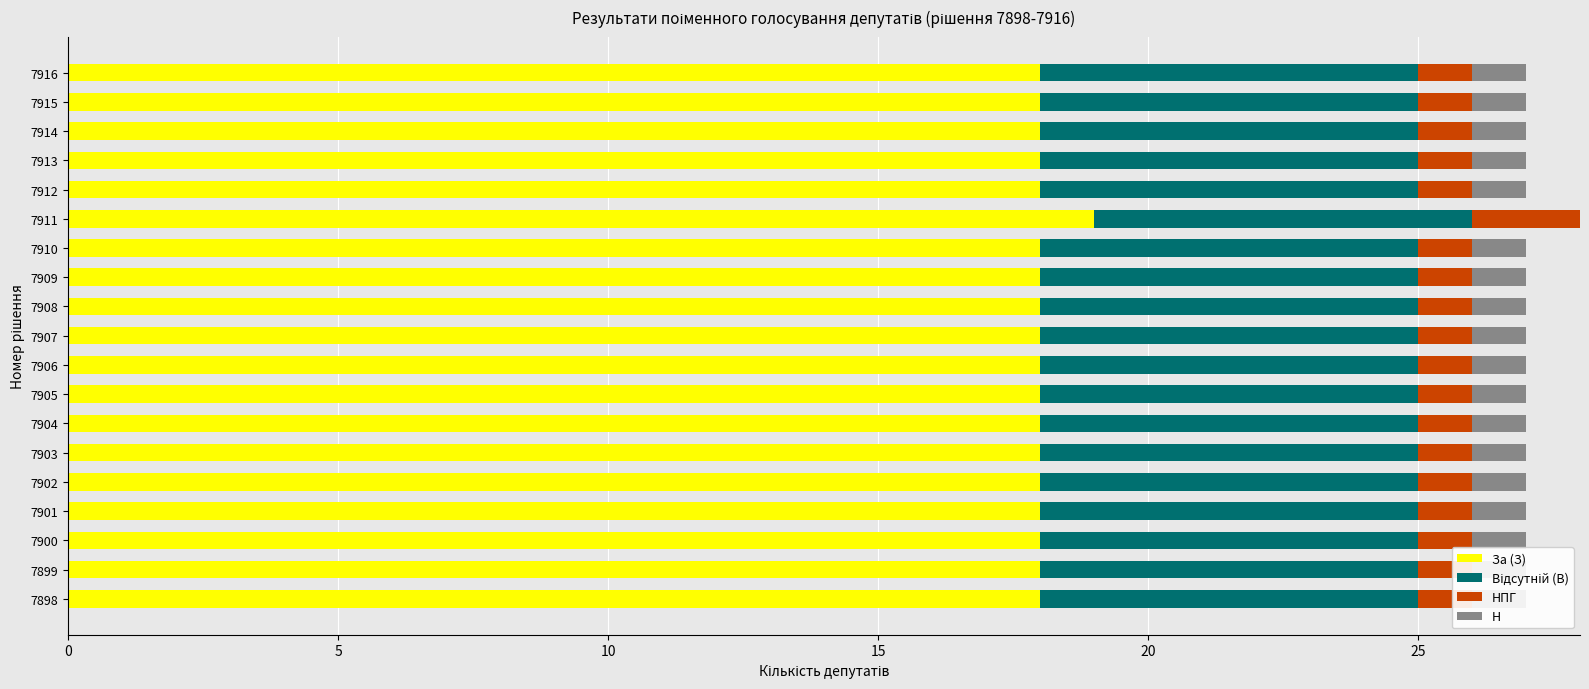

Reading left to right, list all the values displayed in this chart.

За (З): 18.0	18.0	18.0	18.0	18.0	18.0	18.0	18.0	18.0	18.0	18.0	18.0	18.0	19.0	18.0	18.0	18.0	18.0	18.0
Відсутній (В): 0.6	0.6	0.6	0.6	0.6	0.6	0.6	0.6	0.6	0.6	0.6	0.6	0.6	0.6	0.6	0.6	0.6	0.6	0.6
НПГ: 1.0	1.0	1.0	1.0	1.0	1.0	1.0	1.0	1.0	1.0	1.0	1.0	1.0	2.0	1.0	1.0	1.0	1.0	1.0
Н: 1.0	1.0	1.0	1.0	1.0	1.0	1.0	1.0	1.0	1.0	1.0	1.0	1.0	0.0	1.0	1.0	1.0	1.0	1.0